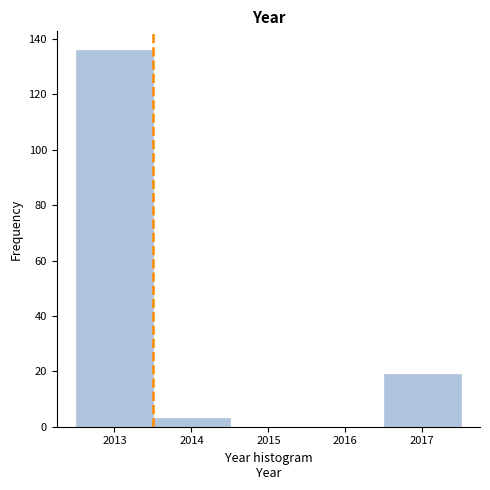

Reading left to right, transcribe this chart: for each bar, give the range it covers on the x-axis and its height. The values are not printed on the chart, so give them approximately, as read against the axis.

2012.5 to 2013.5: 136
2013.5 to 2014.5: 4
2014.5 to 2015.5: 0
2015.5 to 2016.5: 0
2016.5 to 2017.5: 20